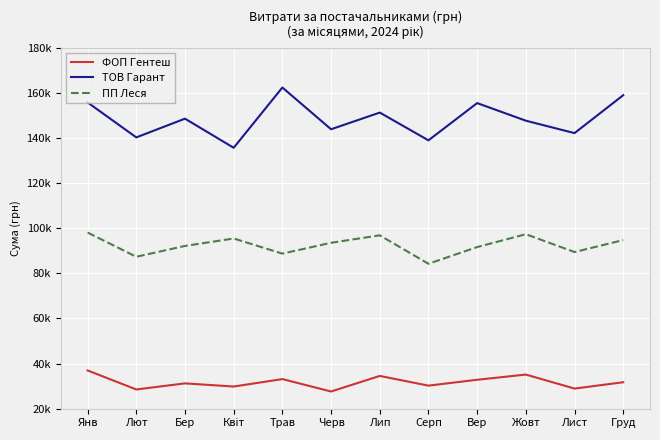

At Вер, list the series in order from smallest to largest.

ФОП Гентеш, ПП Леся, ТОВ Гарант